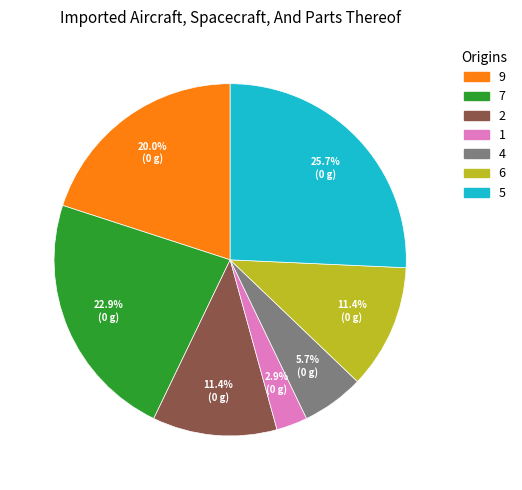

What percentage do 5 and 2 together represent?

37.1%